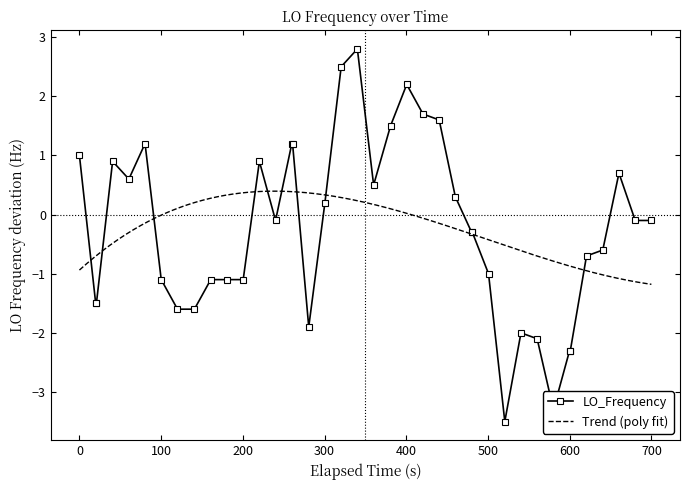

What is the maximum value for LO_Frequency?

2.8